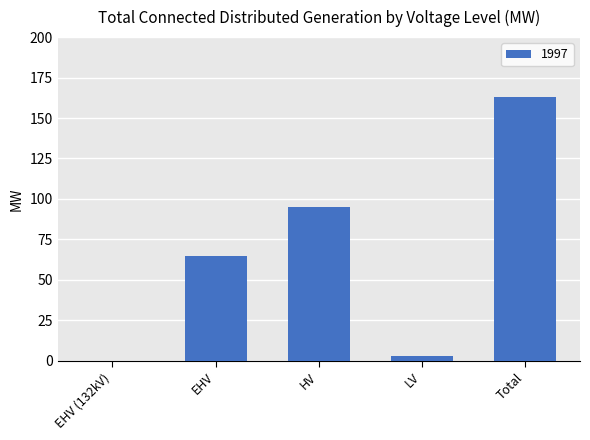

What is the sum of the values at HV and EHV?

160.1